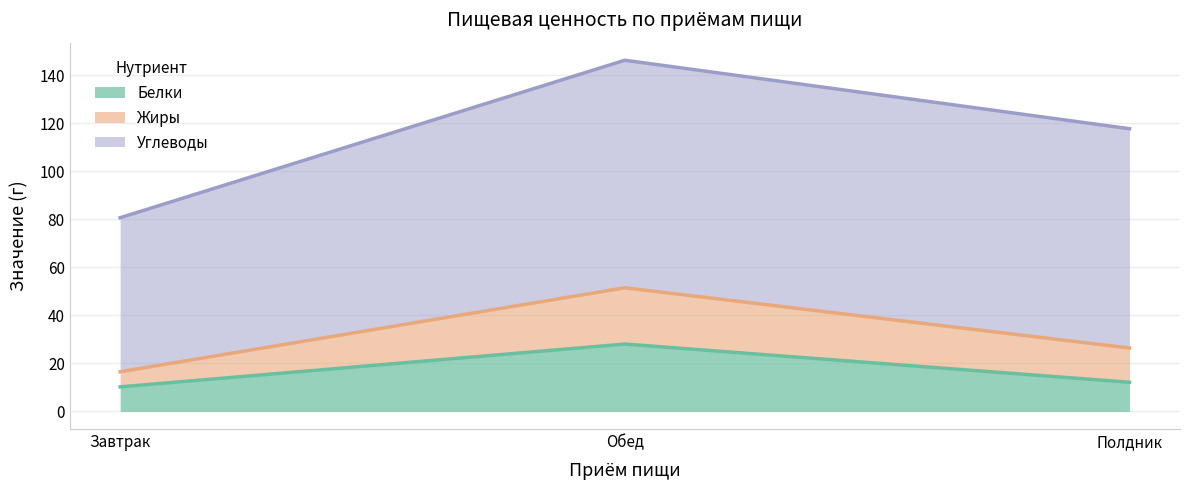

List the labels in order of Белки value, largest first.

Обед, Полдник, Завтрак